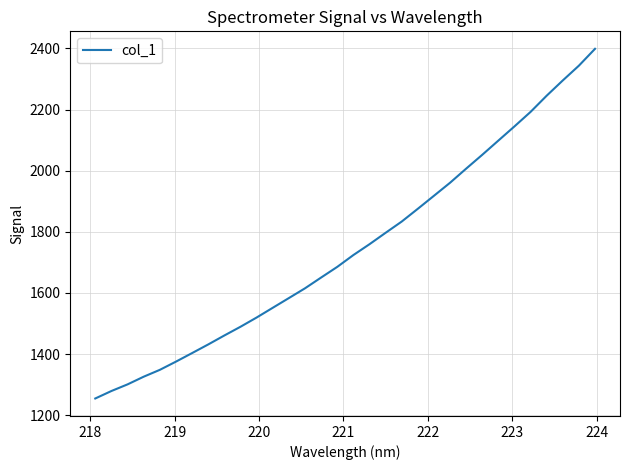

What is the minimum value shown in the chart?

1254.6